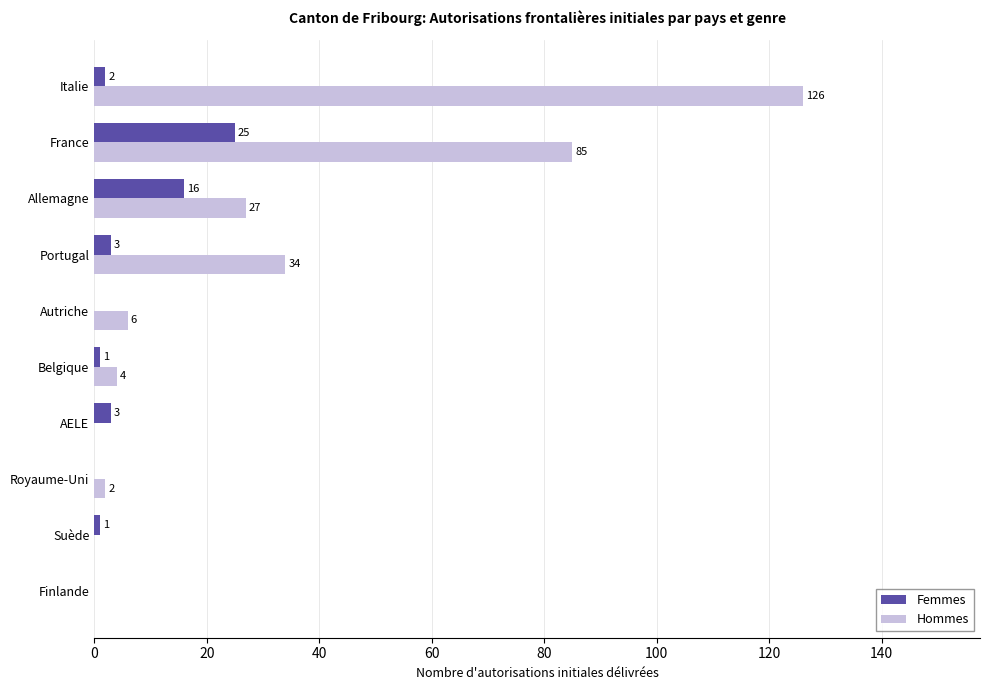

What is the sum of the Hommes values at Italie and France?

211